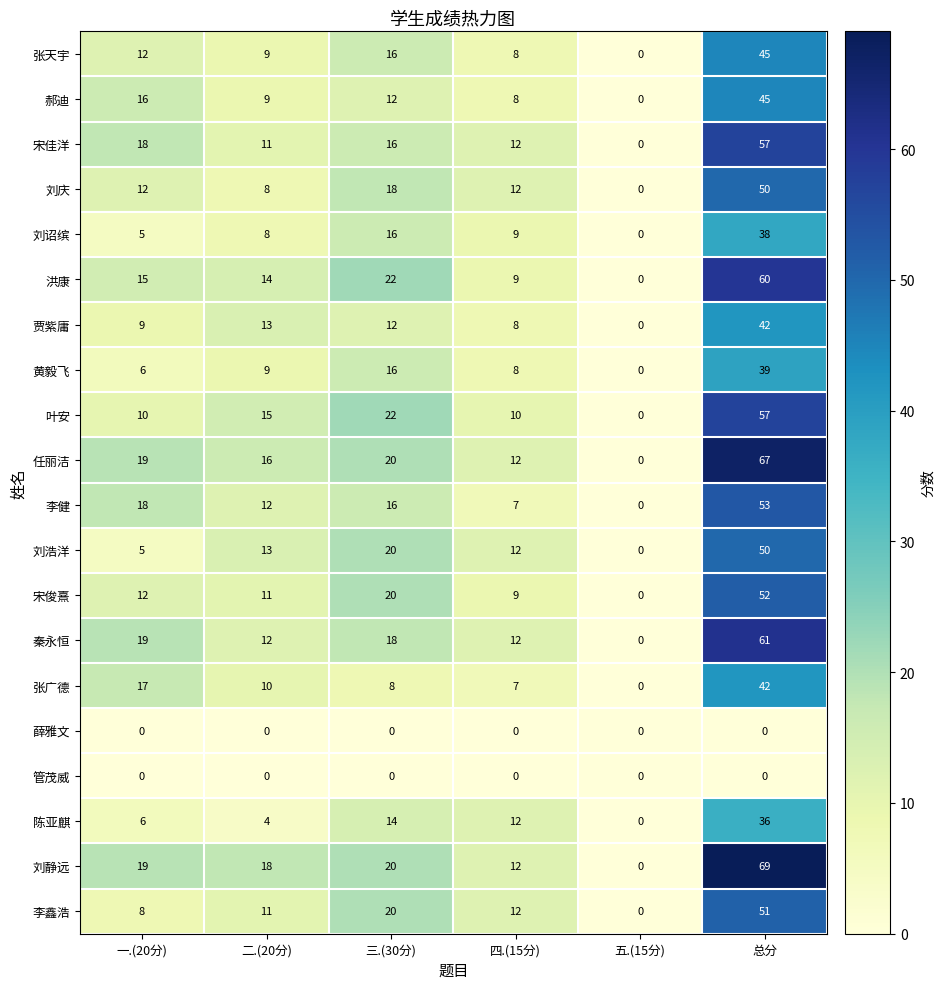

Which series has the largest total across all categories?

刘静远